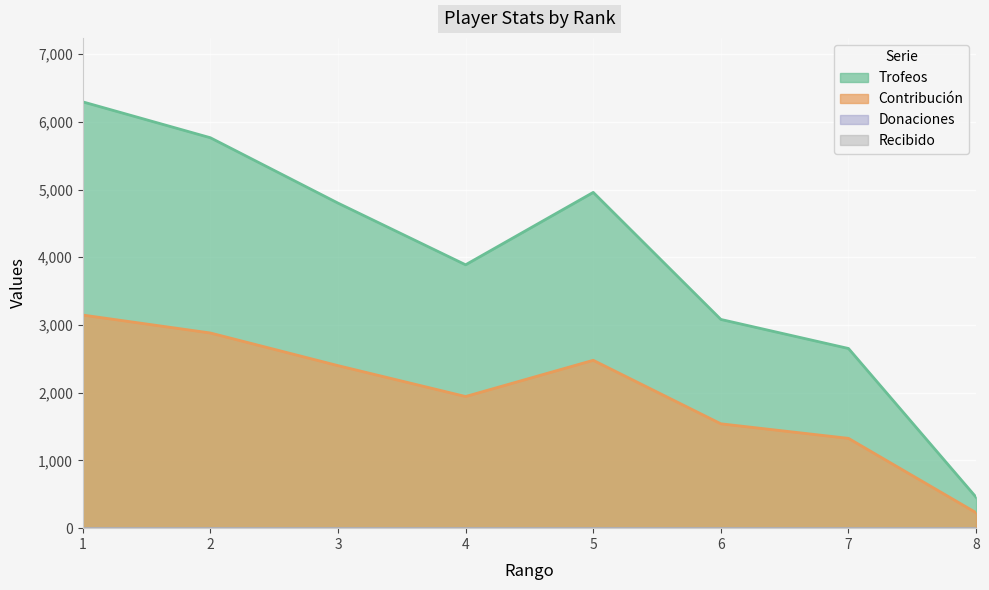

True or false: Trofeos and Contribución cross at least once.

False